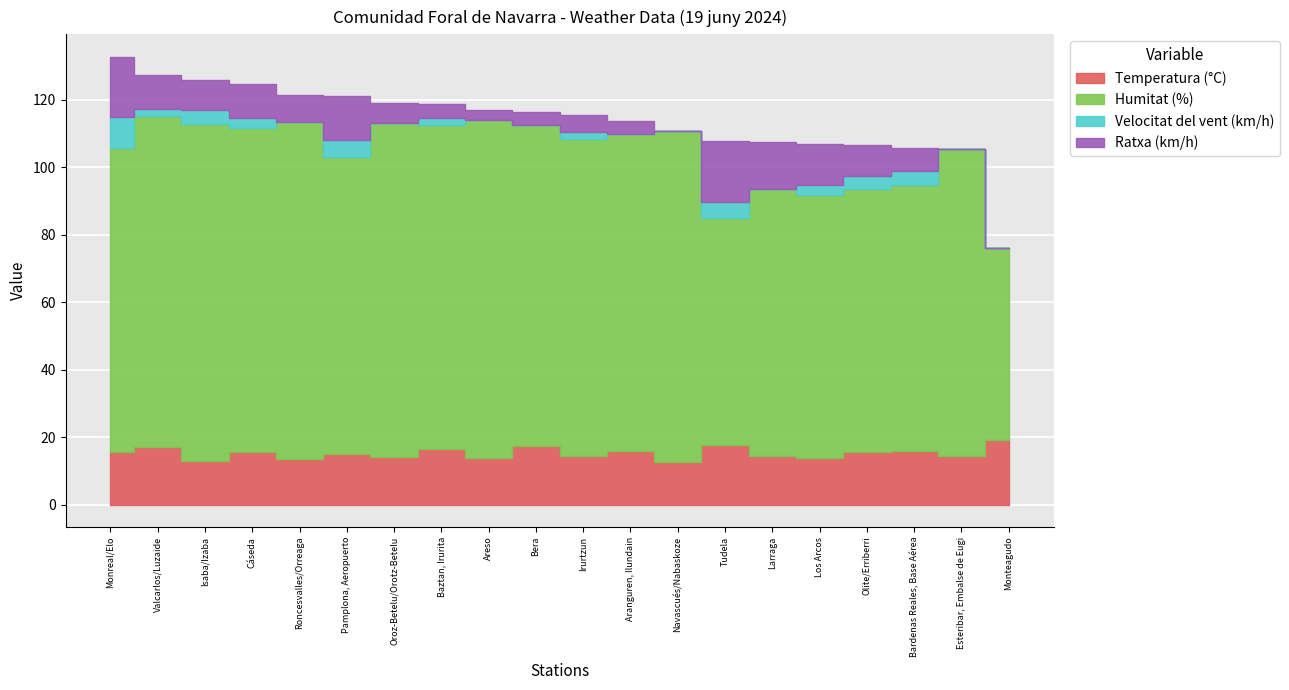

Rank the series at Isaba/Izaba from highest to lowest value.

Humitat (%), Temperatura (°C), Ratxa (km/h), Velocitat del vent (km/h)